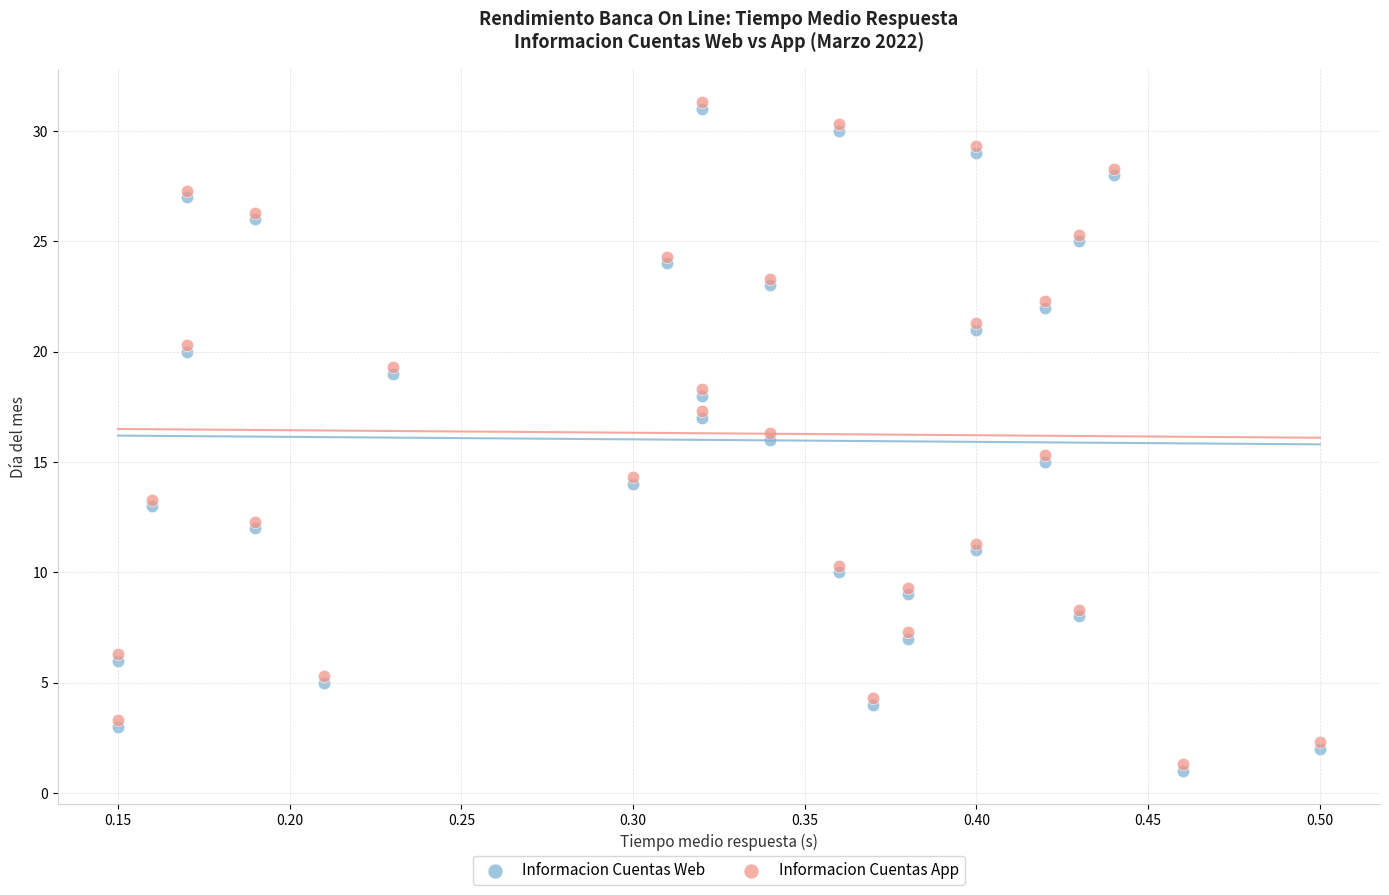

What are all the series names shown in the legend?

Informacion Cuentas Web, Informacion Cuentas App